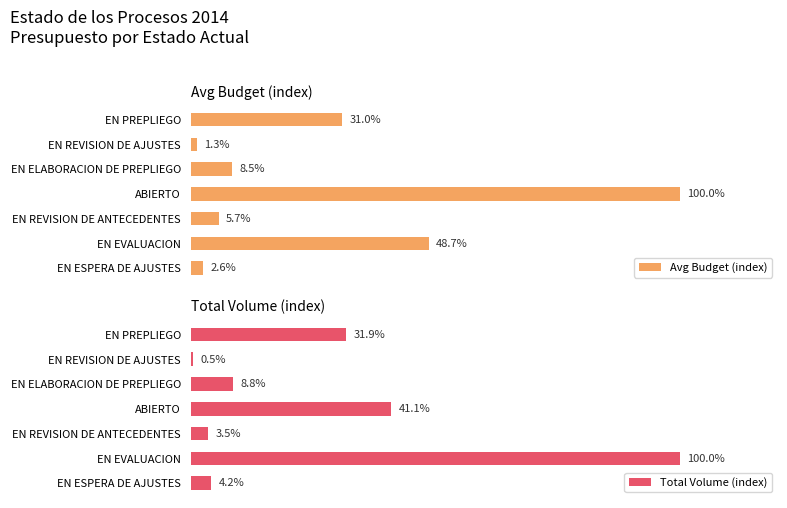

How many values in the Total Volume (index) series exceed 8?

4